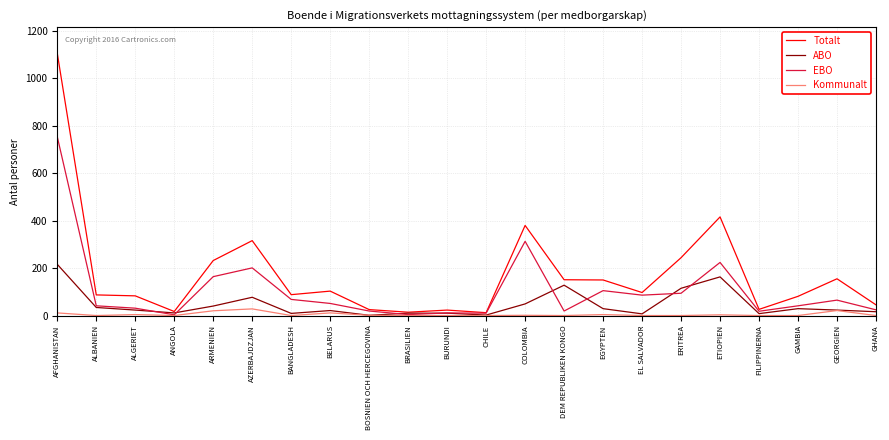

Is the value of EBO at BELARUS greater than the value of Totalt at GAMBIA?

No